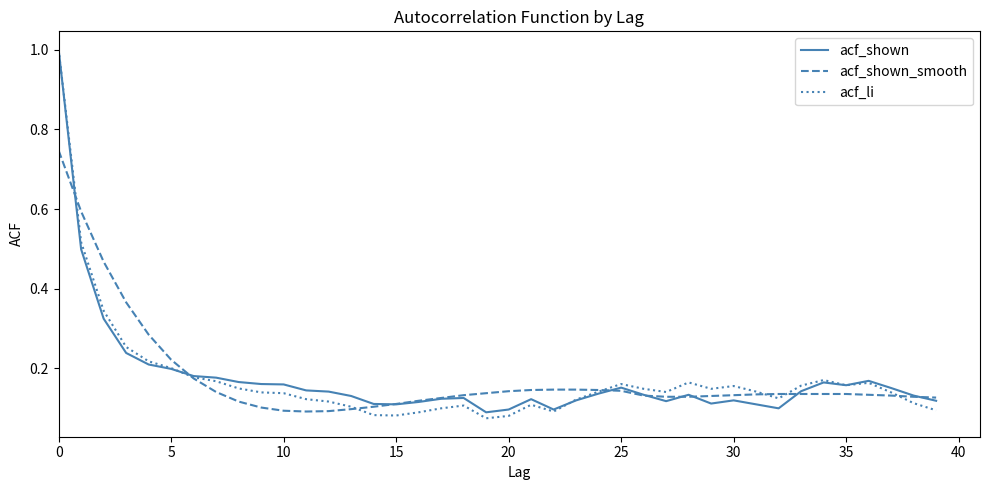

Which series has the largest range (max minus min)?

acf_li